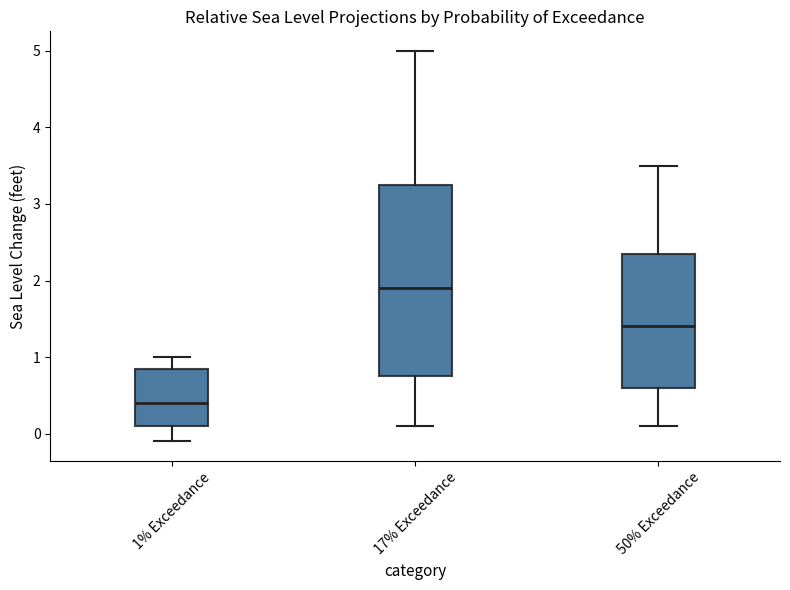

Reading left to right, transcribe this box plot: for each box, give where its median line is, the range the box spans, and where its two whiskers end, as read against the y-axis. The values are not printed on the chart, so give them approximately, as read against the axis.

1% Exceedance: median 0.4, box 0.1 to 0.9, whiskers -0.1 to 1.0
17% Exceedance: median 1.9, box 0.8 to 3.3, whiskers 0.1 to 5.0
50% Exceedance: median 1.4, box 0.6 to 2.4, whiskers 0.1 to 3.5